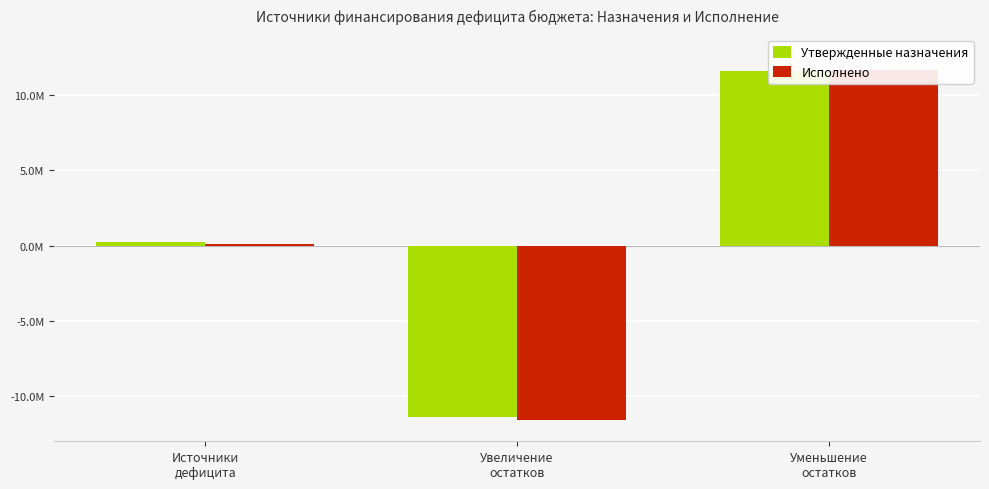

At which category is the sum across all series the highest?

Уменьшение
остатков